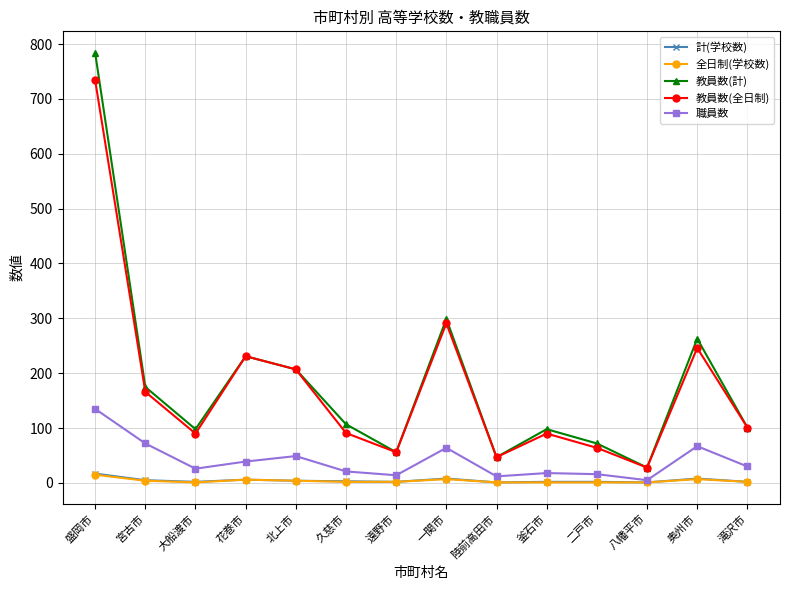

At which category does 職員数 reach its first local valley?

大船渡市